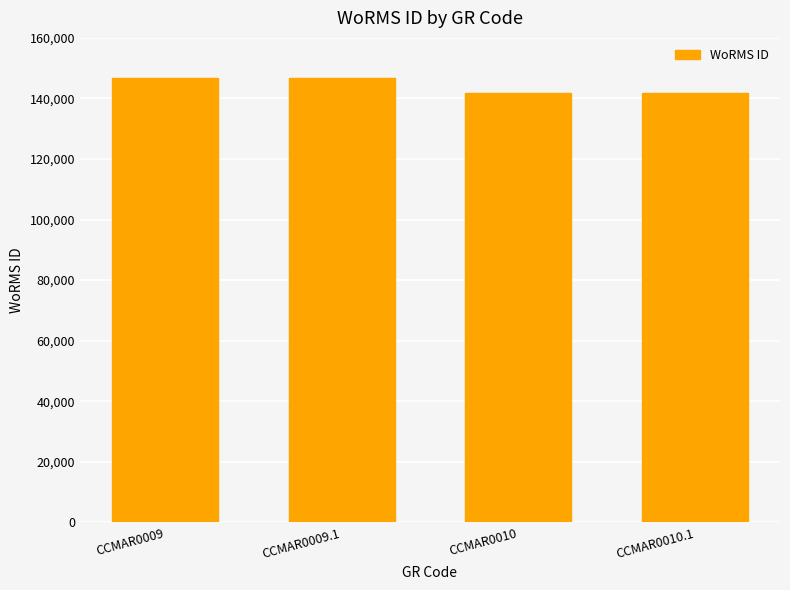

What is the value of the 2nd bar from the left?

146900